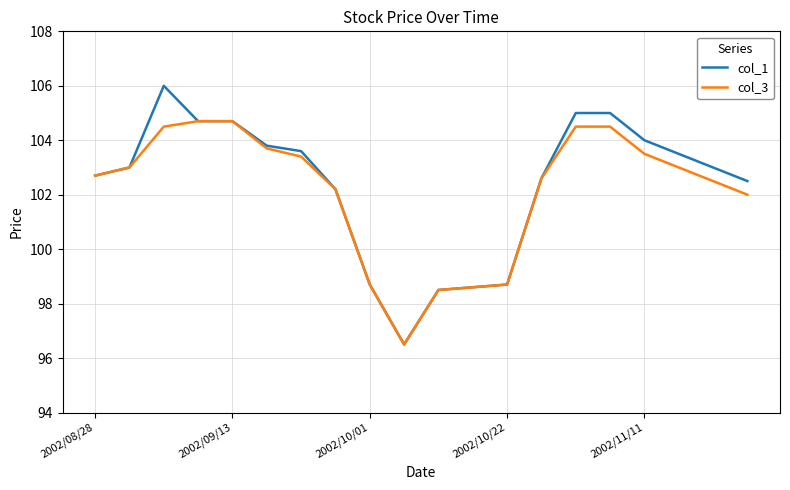

What is the greatest value displayed?

106.0